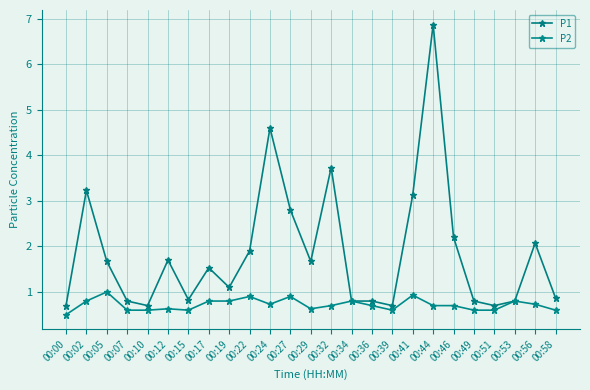

What is the average value of the P2 series?

0.7